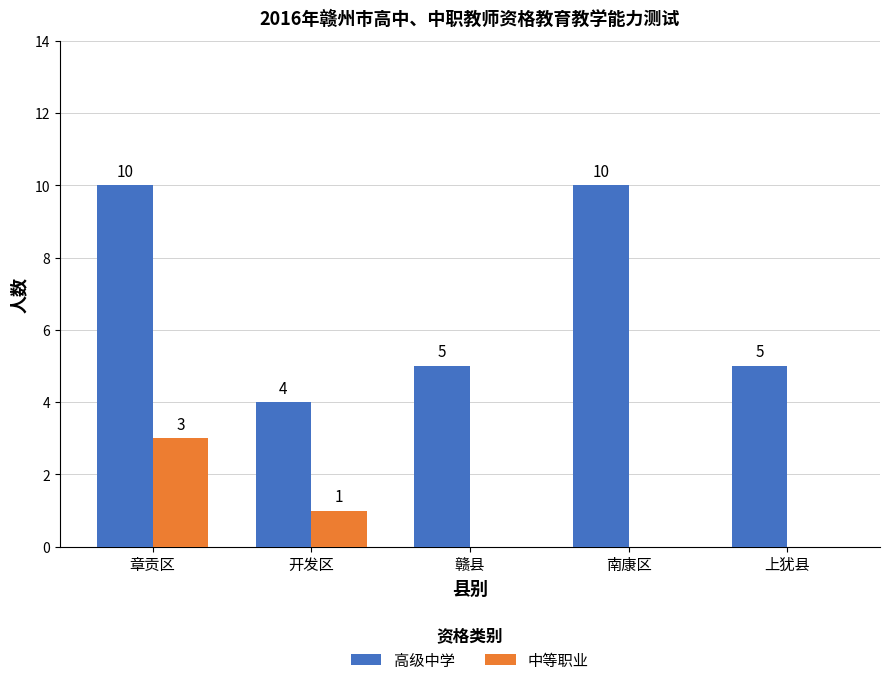

What is the maximum value for 中等职业?

3